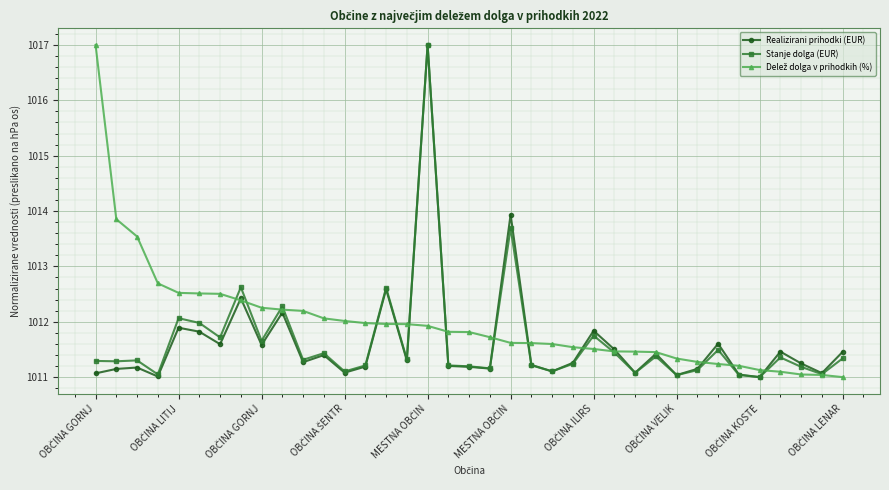

How many lines are shown in the chart?

3